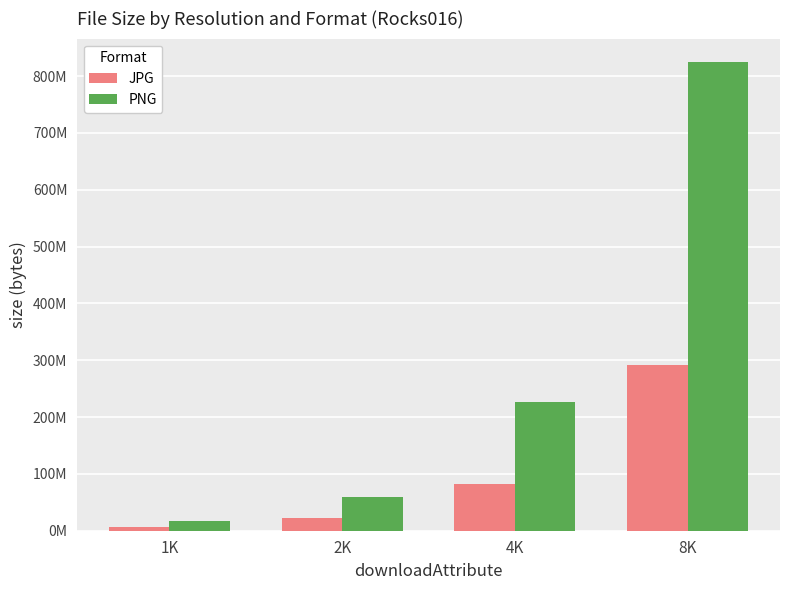

At which category is the sum across all series the highest?

8K